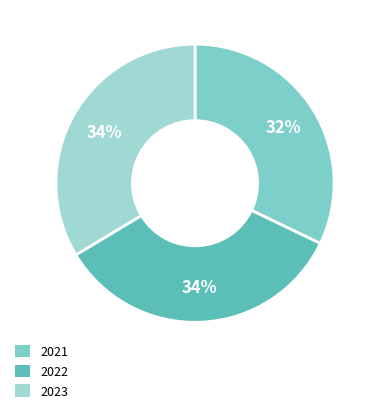

Is 2021 the majority of the pie?

No